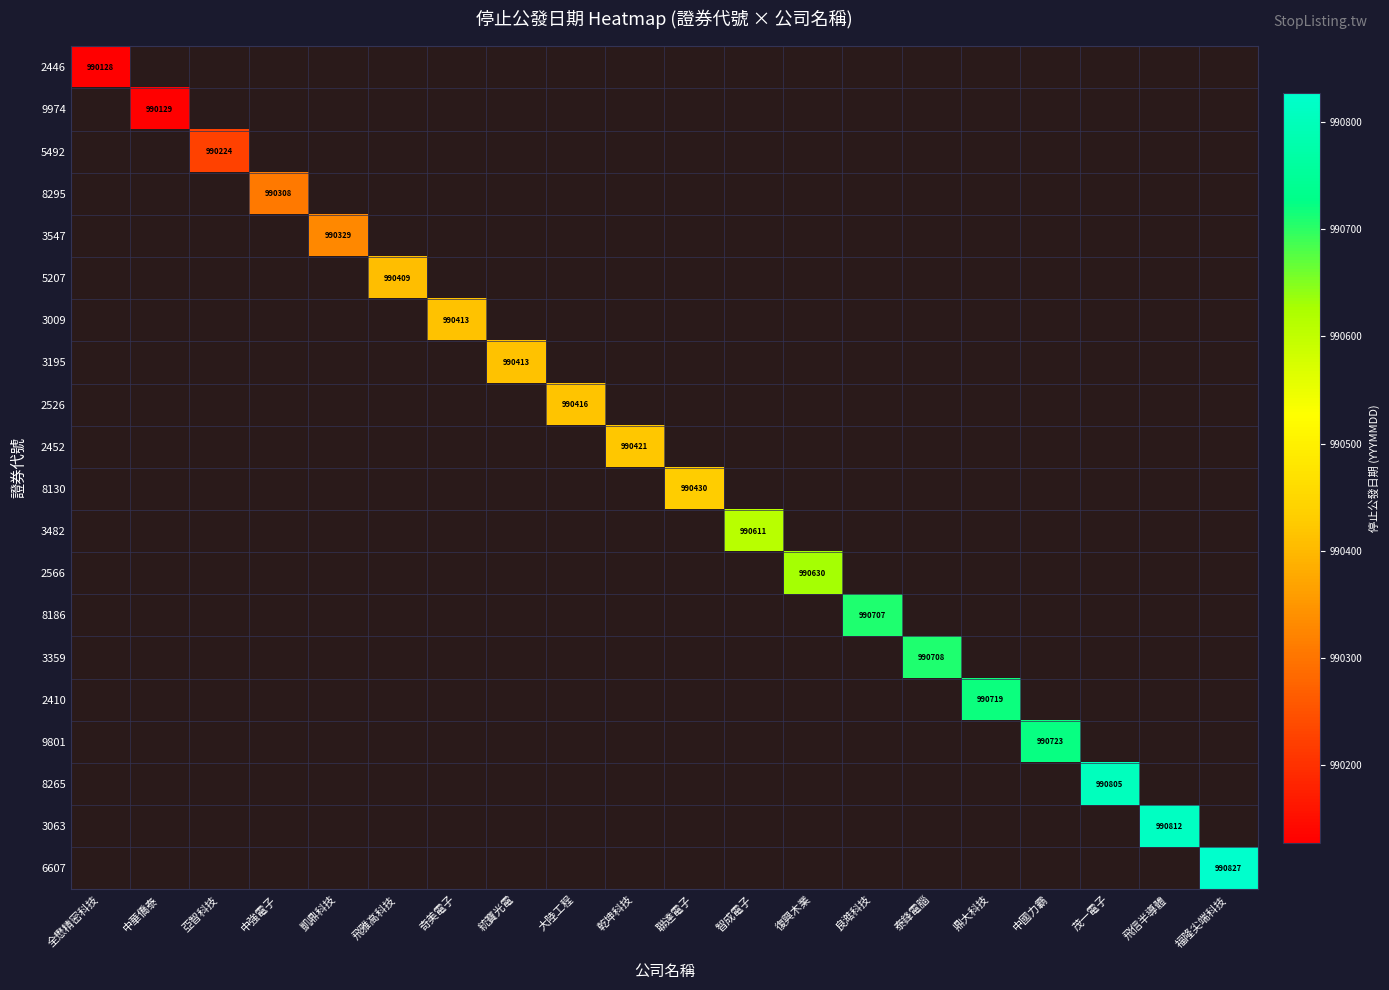

True or false: 3359 has a value of 990708 at 泰鋒電腦.

True